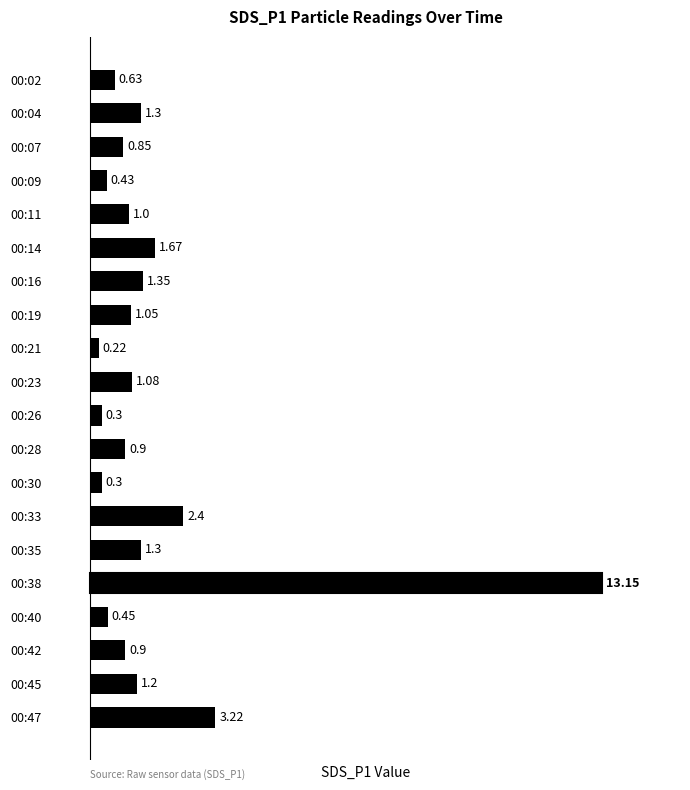

What is the ratio of the value at 00:42 to the value at 00:35?

0.7